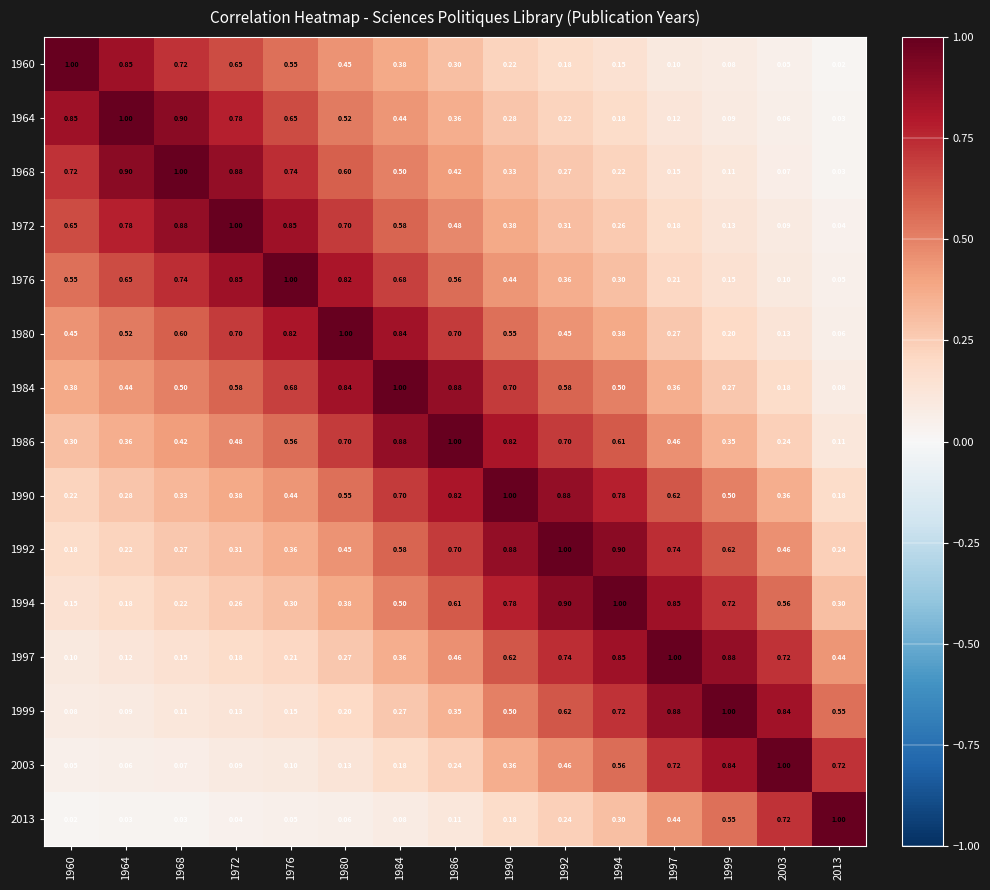

At how many categories does at least one series exceed 0?

15